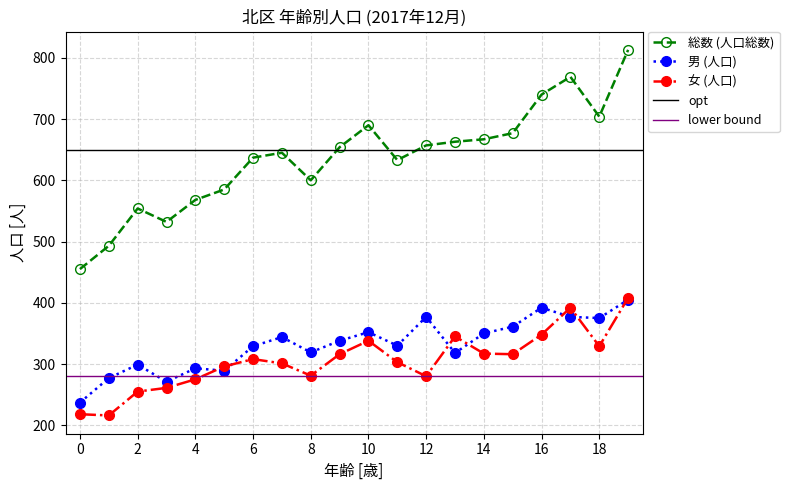

Which series has the largest total across all categories?

総数 (人口総数)